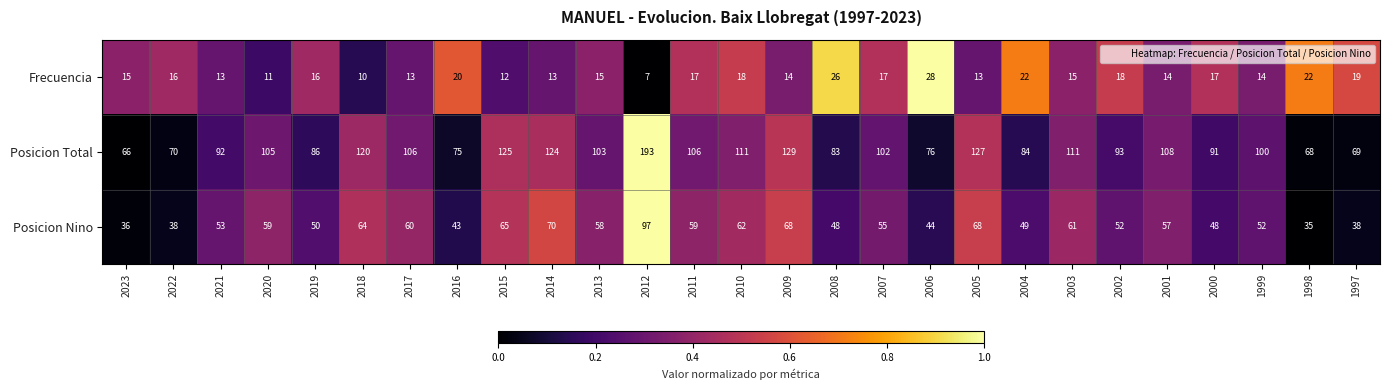

How many series are shown in this chart?

3